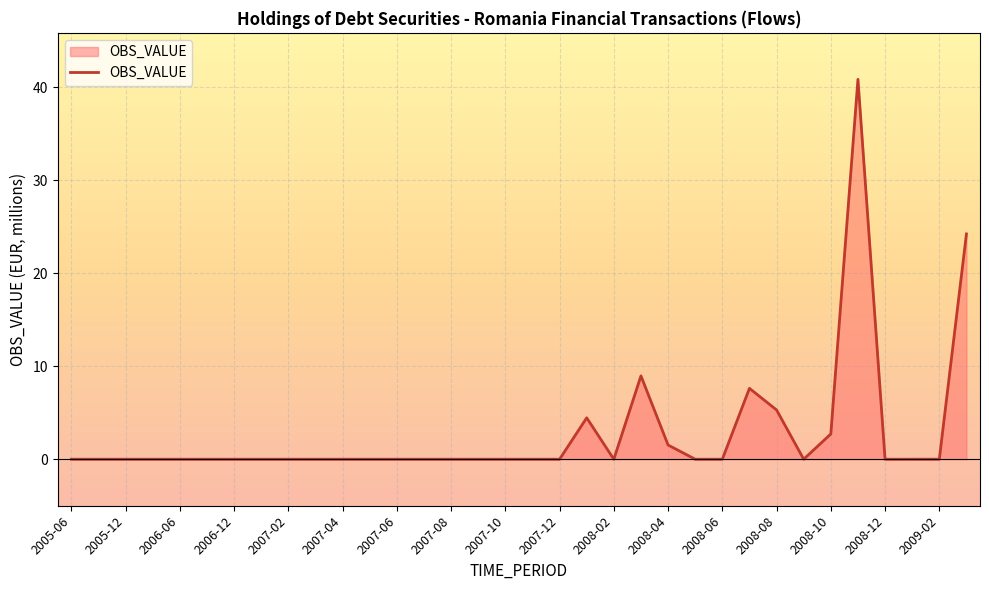

What is the difference between the maximum and minimum values?

40.9